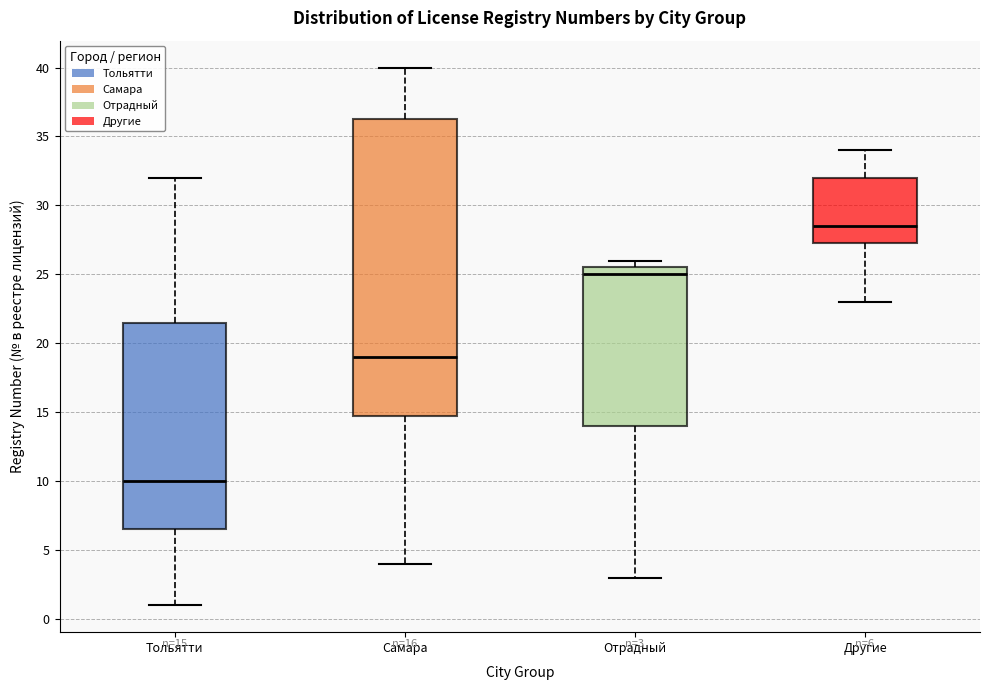

Which box is the tallest, from its lower edge to its upper edge?

Самара